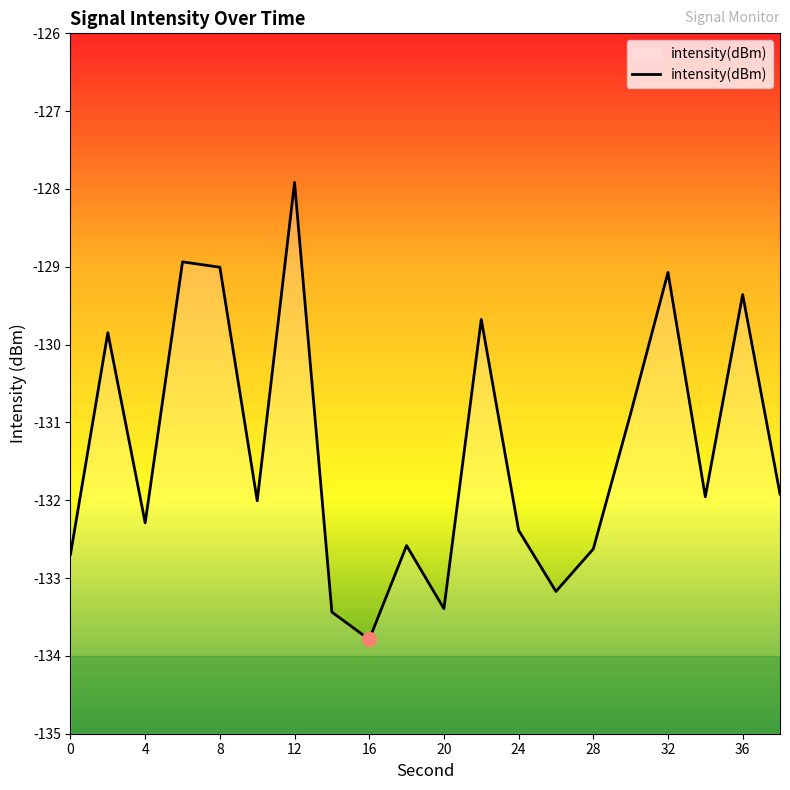

Read the value at 28.

-132.6